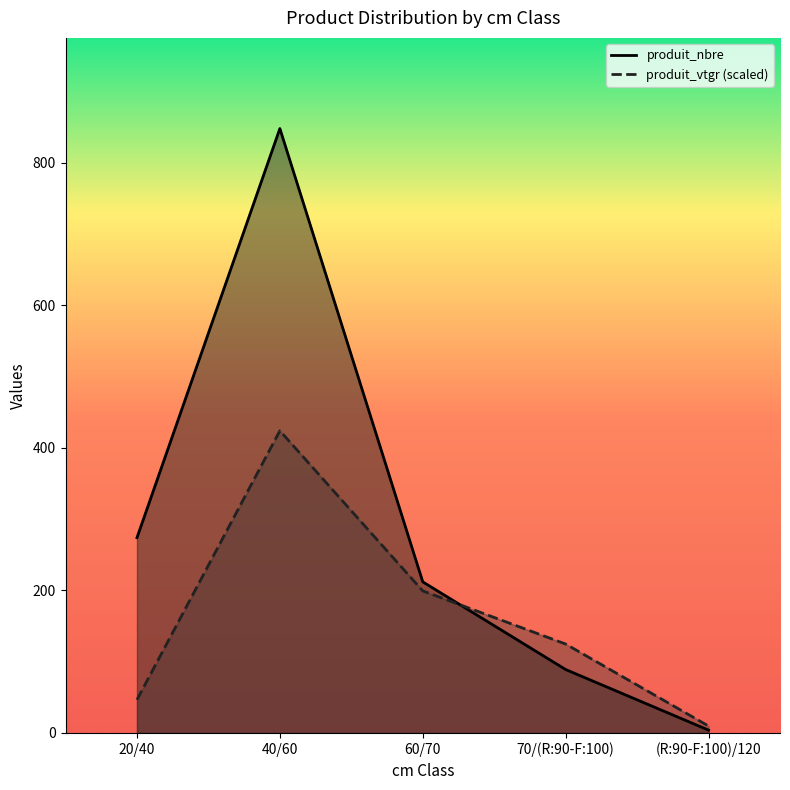

What is the difference between the produit_nbre values at (R:90-F:100)/120 and 40/60?

844.0